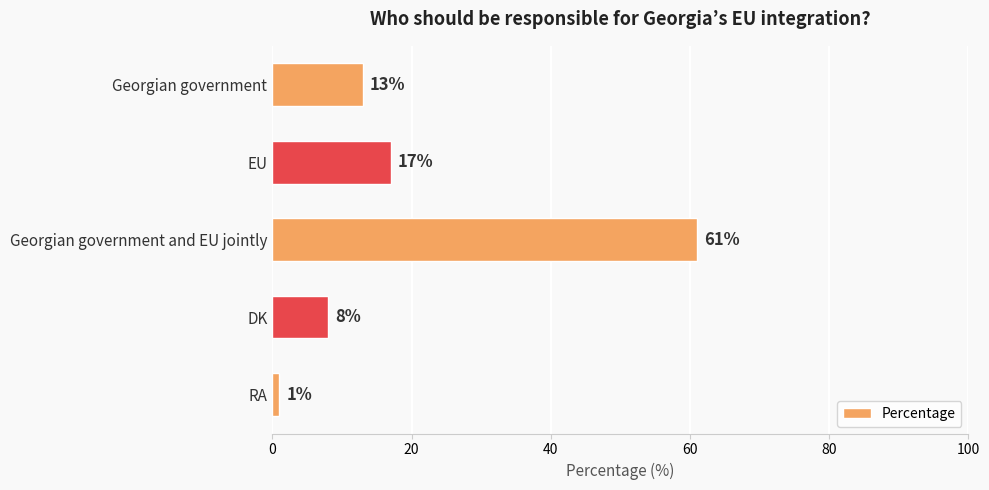

Where is the data nearest to the value 31?

EU